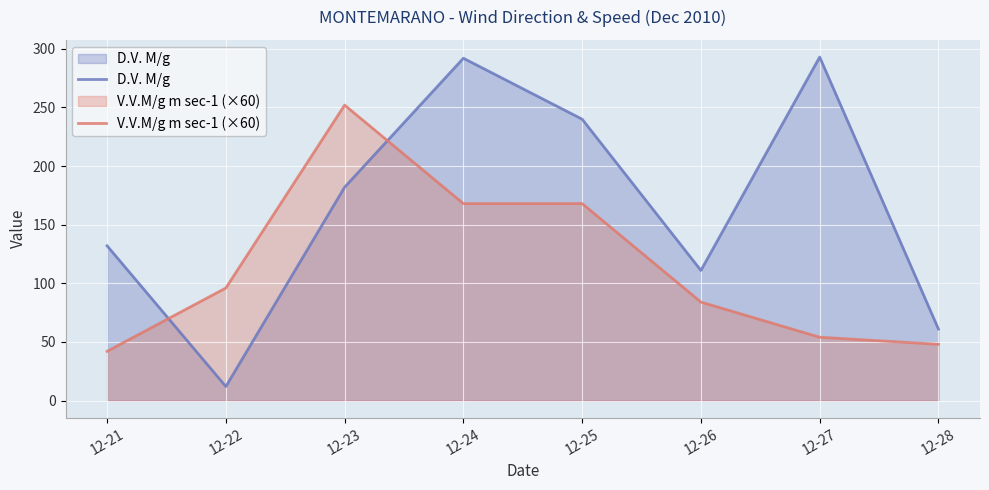

How many lines are shown in the chart?

2